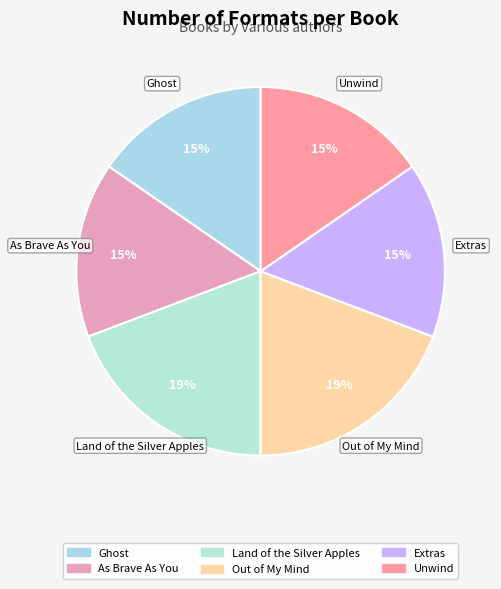

To the nearest percent, what is the difference between the largest and smallest slice percentages?

4%